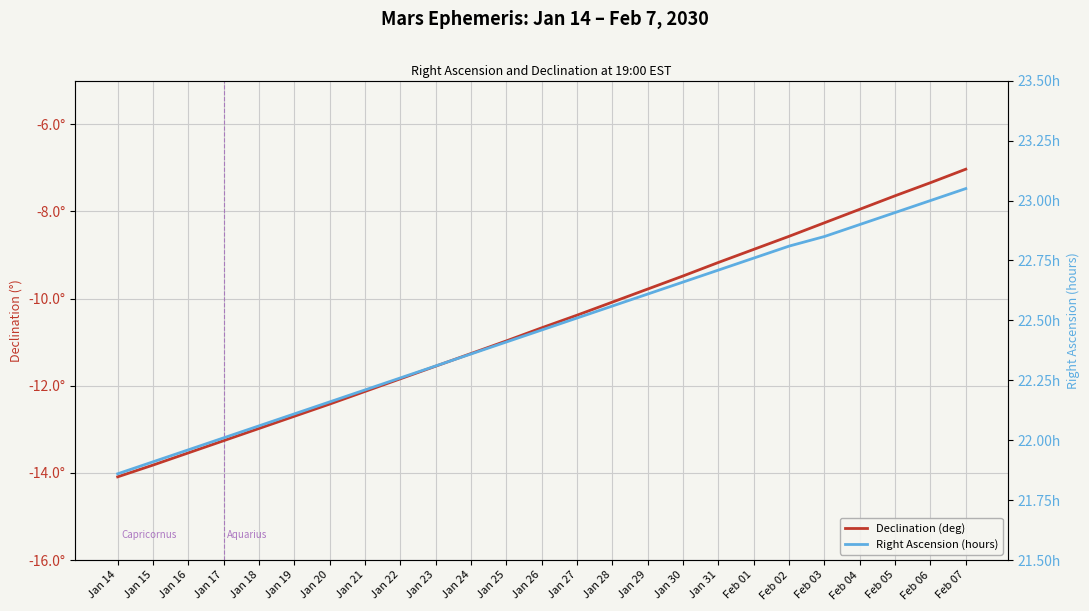

How many categories are shown in the chart?

25